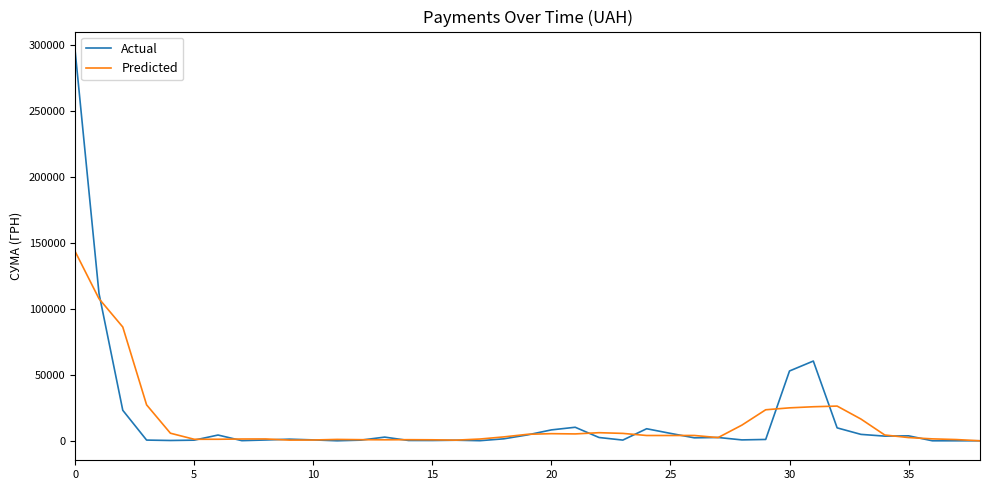

Is this an area chart (filled region under the line)?

No